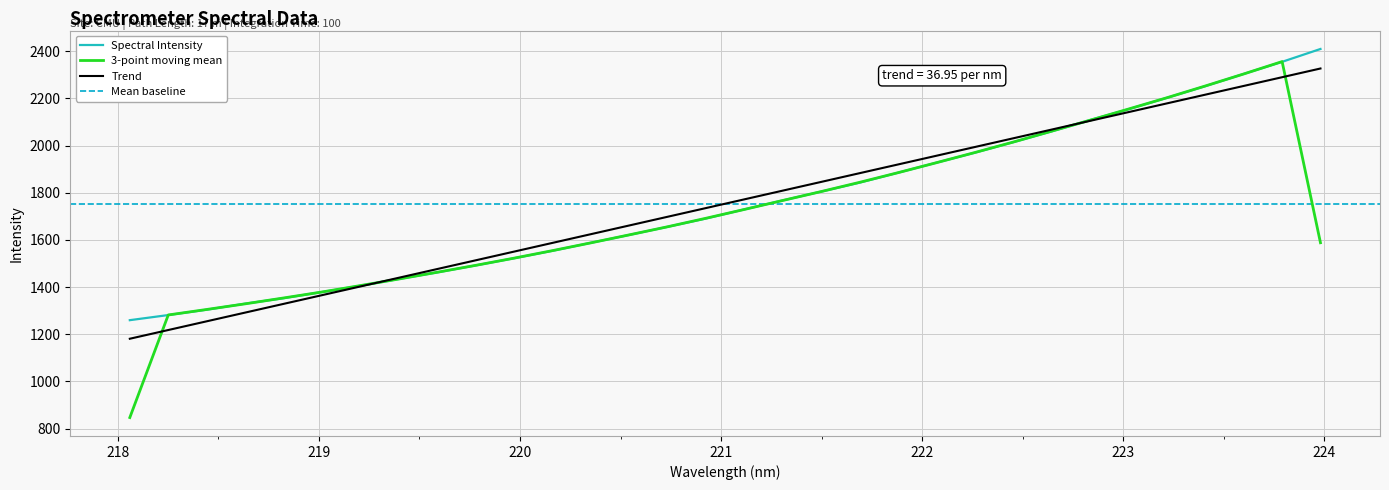

What is the sum of all values?

56128.0